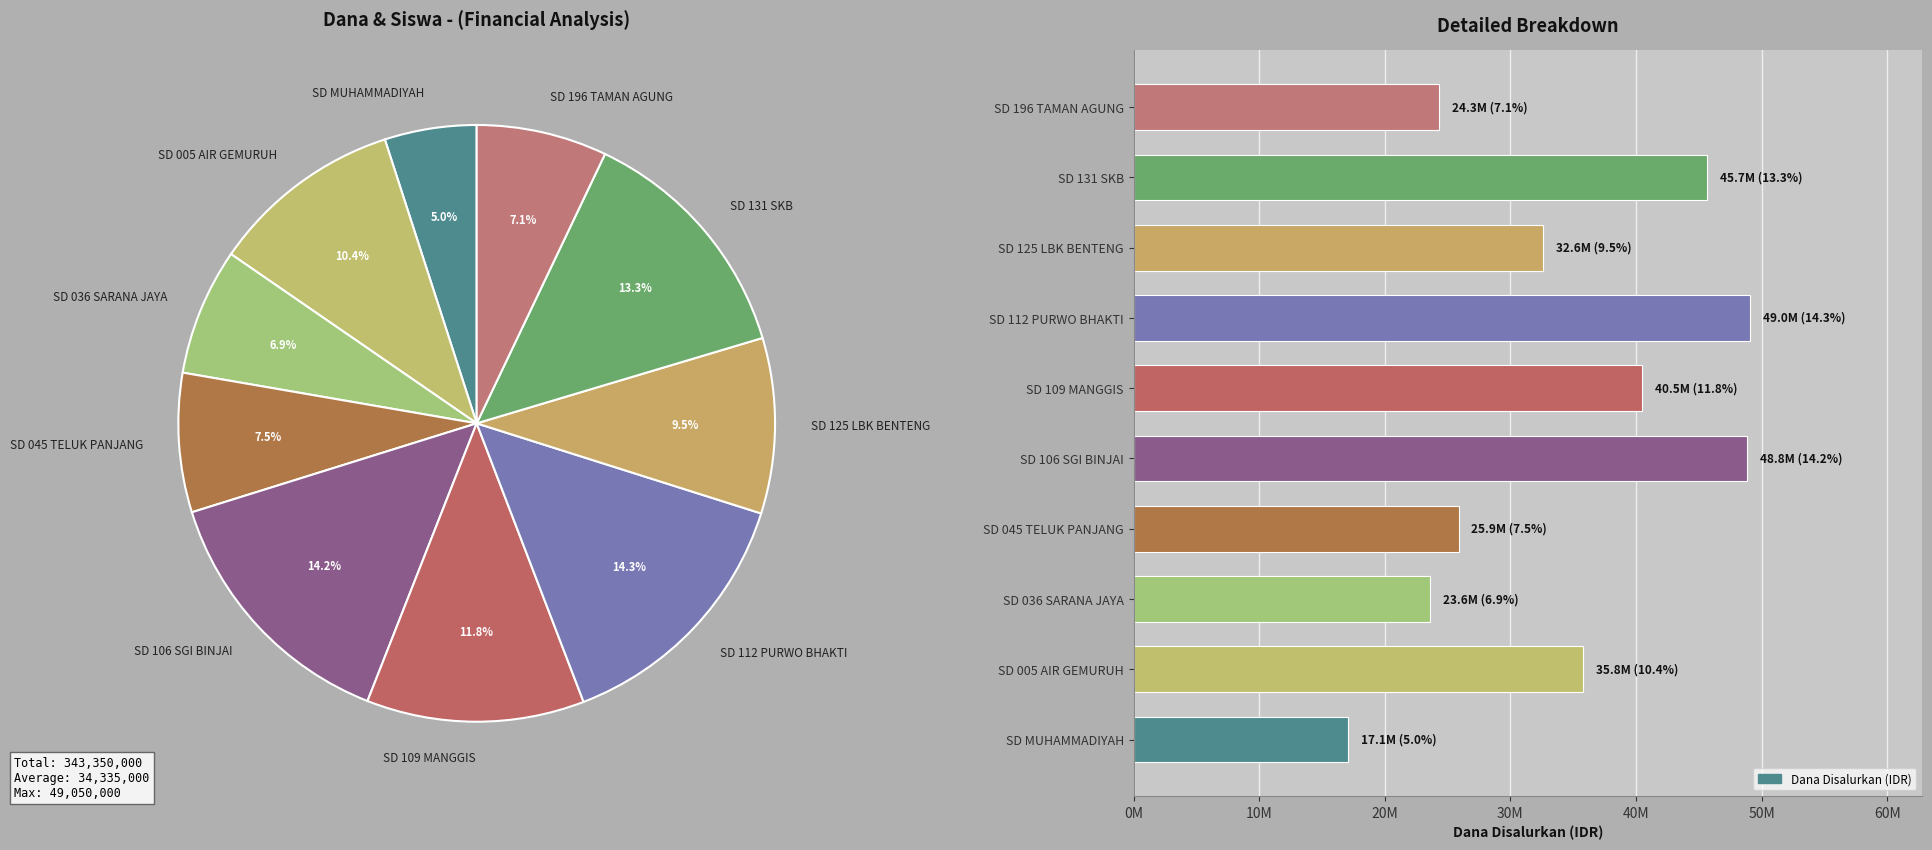

The chart shows a value of 15293587 at SD 125 LBK BENTENG. True or false?

False